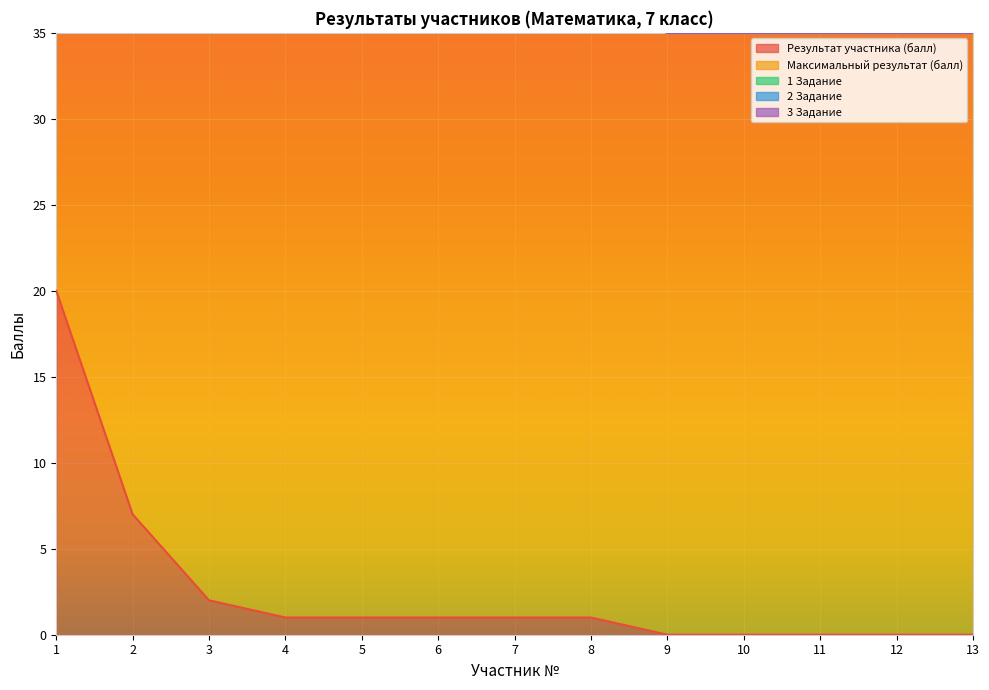

What is the difference between the highest and lowest values at 1?

32